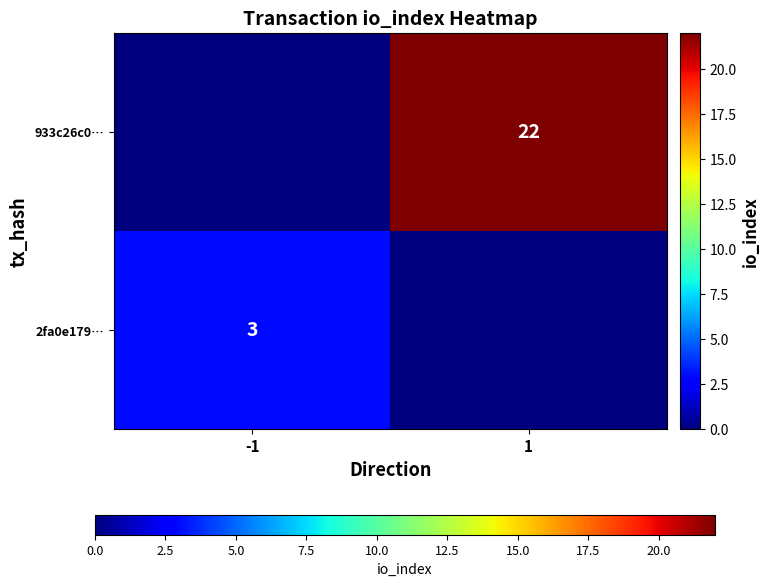

True or false: 933c26c0… has a value of 32 at 1.

False